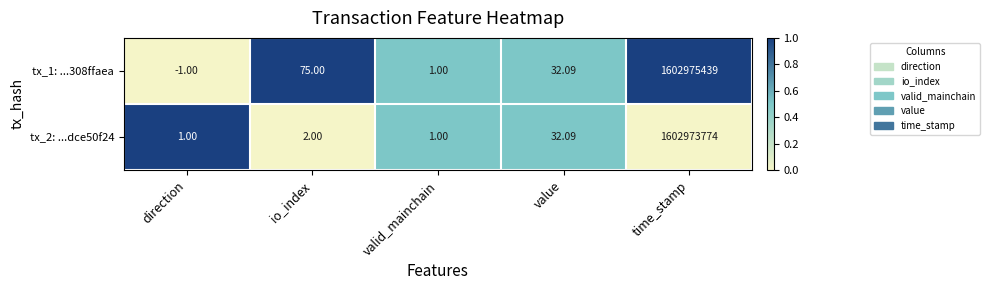

At which category is the sum across all series the highest?

time_stamp